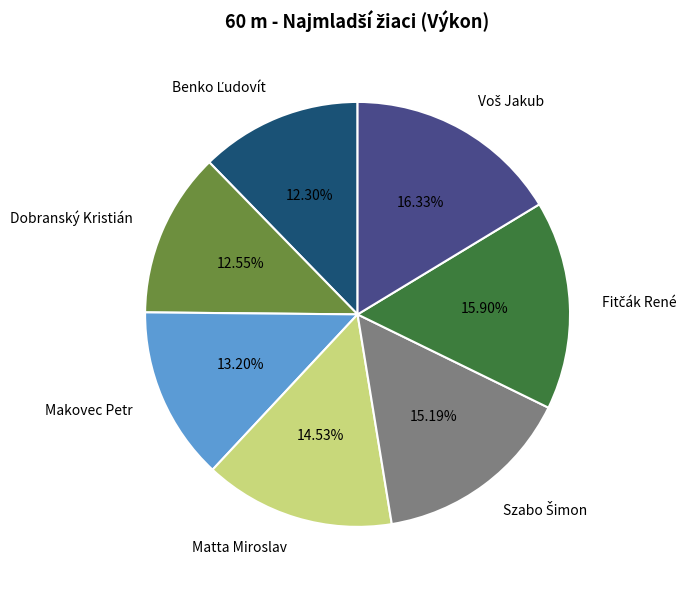

Is there any slice that represents more than half of the pie?

No